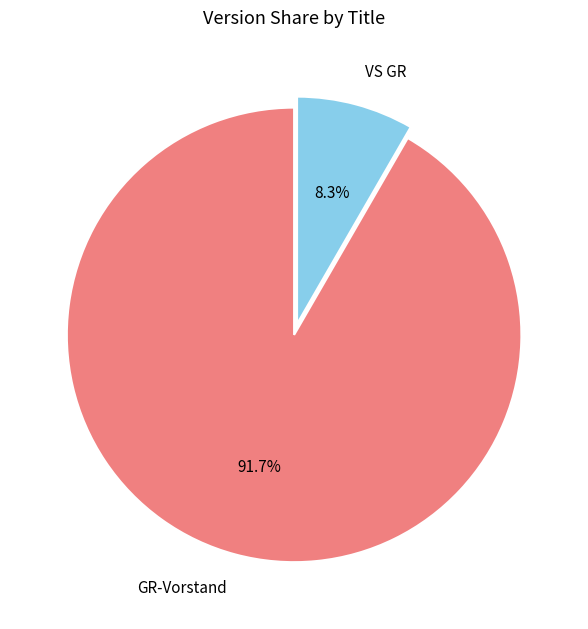

Is it true that VS GR is 8% of the pie?

True